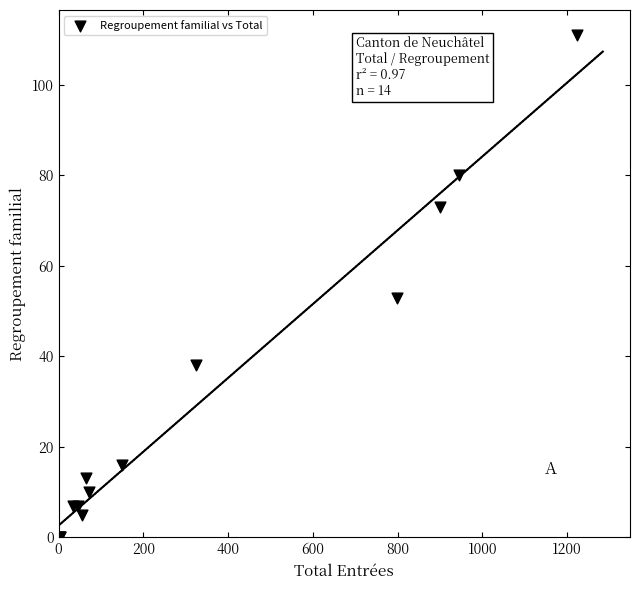

What Y value in the scatter plot is closest to 55?

53